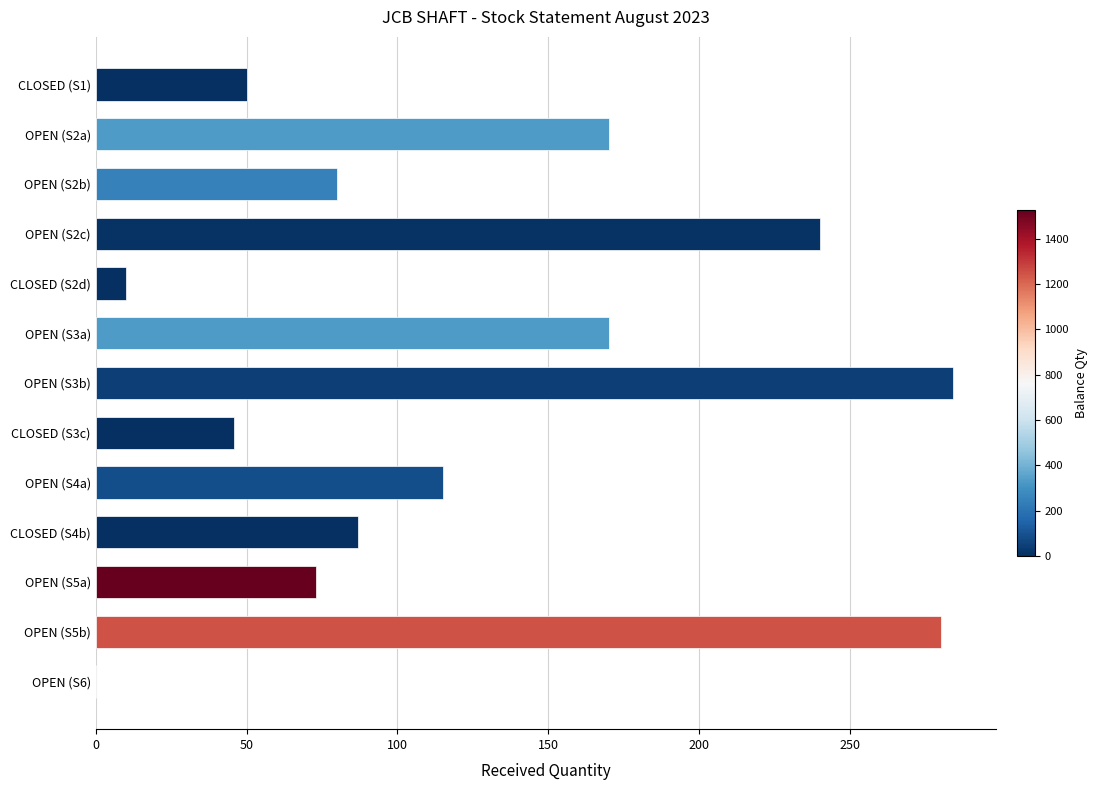

How many distinct data groups are displayed?

1